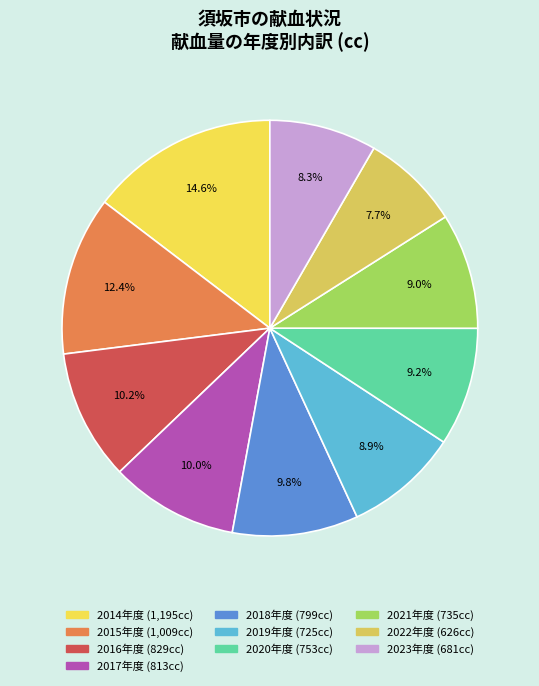

Which slice is the largest?

2014年度 (1,195cc)